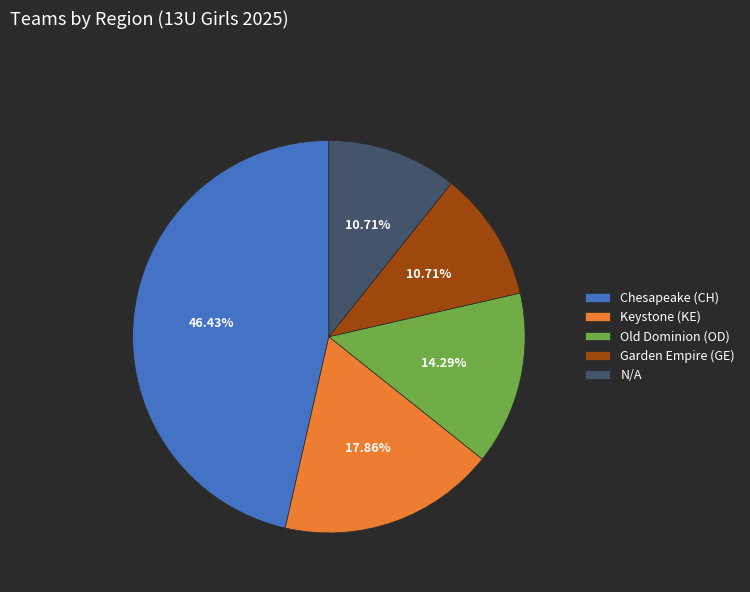

What is the ratio of the value at N/A to the value at Chesapeake (CH)?

0.2